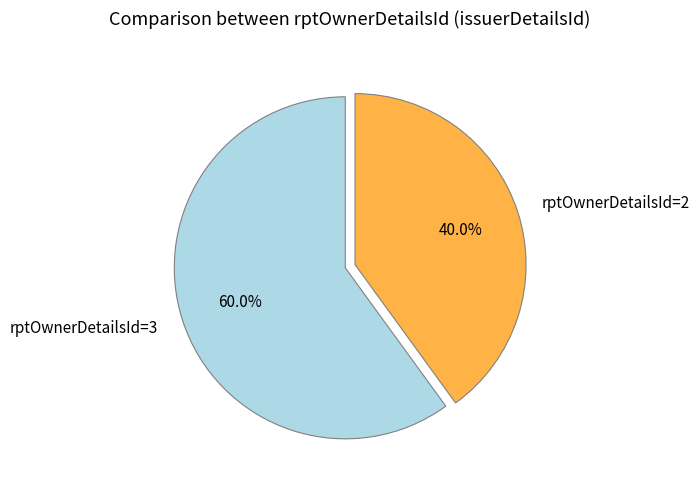

Does rptOwnerDetailsId=2 account for over 50% of the chart?

No